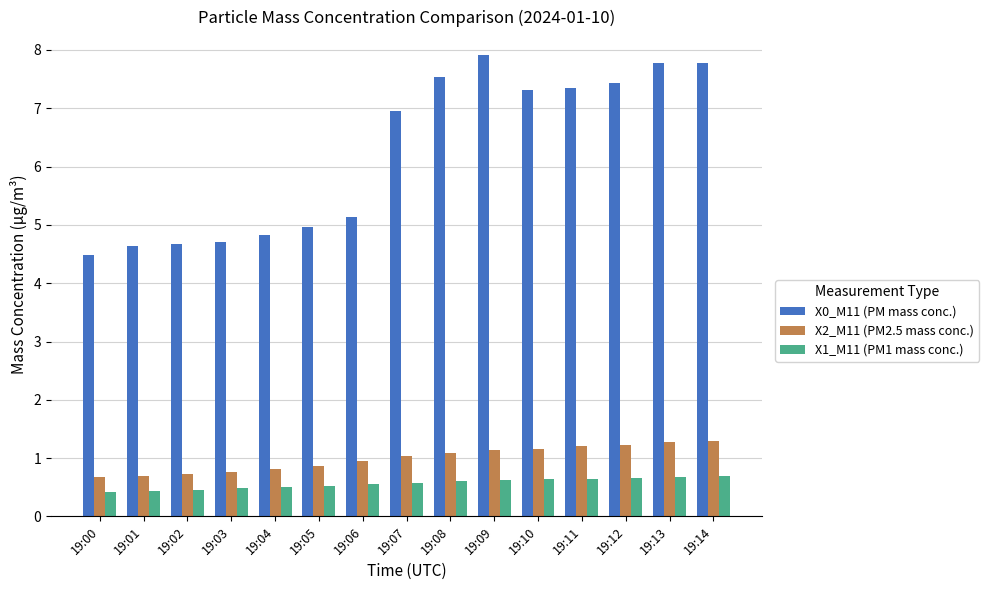

What is the maximum value for X2_M11 (PM2.5 mass conc.)?

1.3